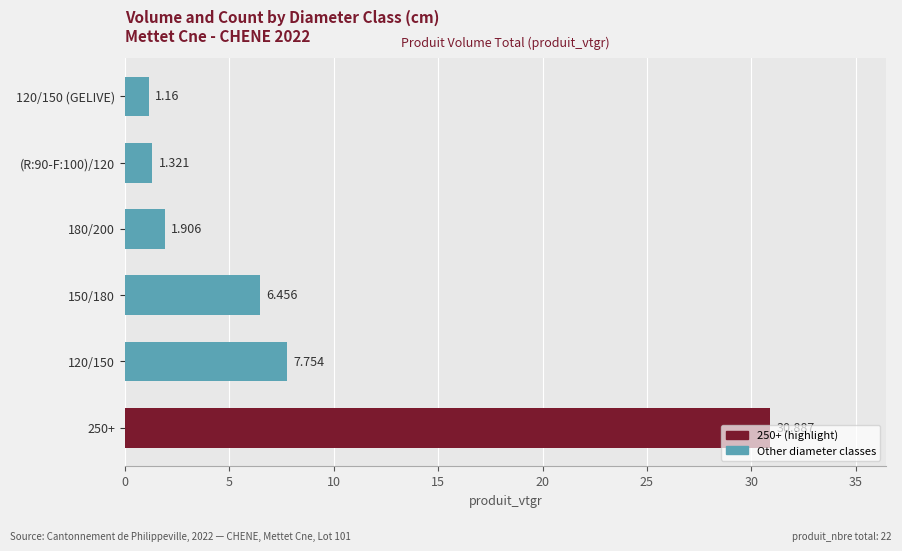

Where is the data nearest to the value 16?

120/150